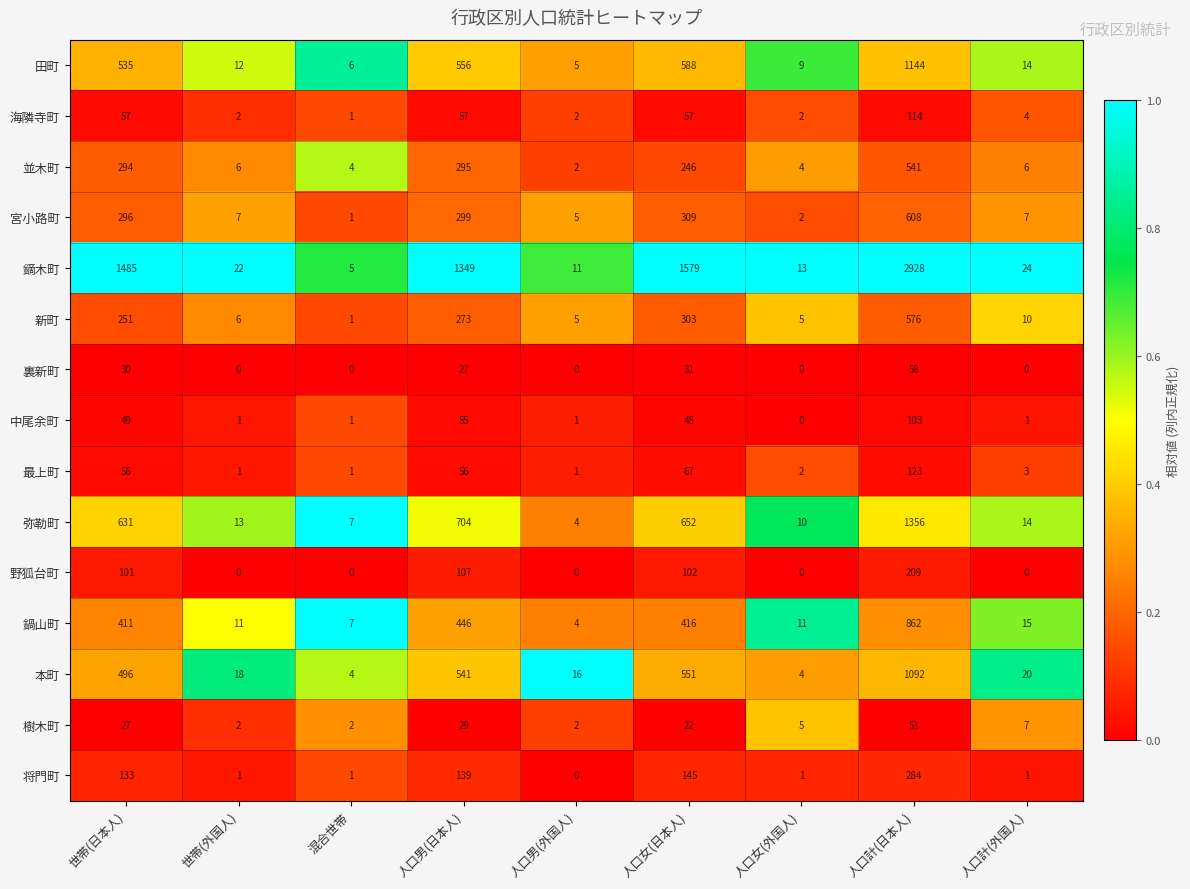

How many categories are shown in the chart?

9